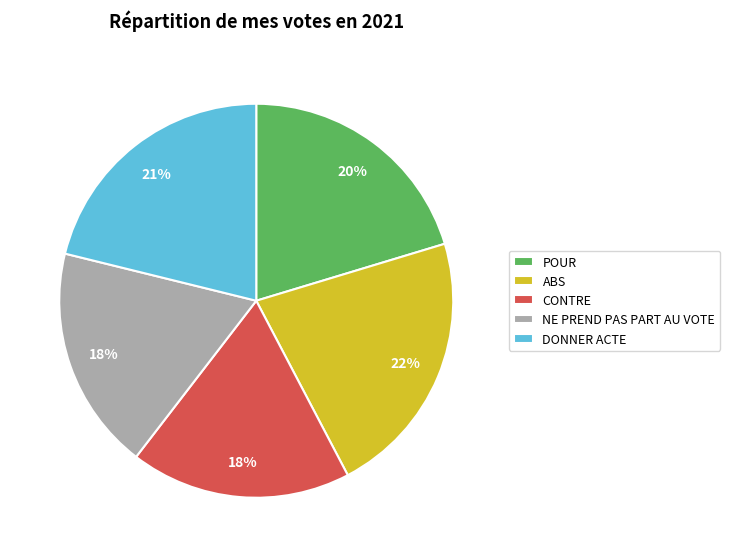

Do NE PREND PAS PART AU VOTE and DONNER ACTE together represent more than half of the pie?

No